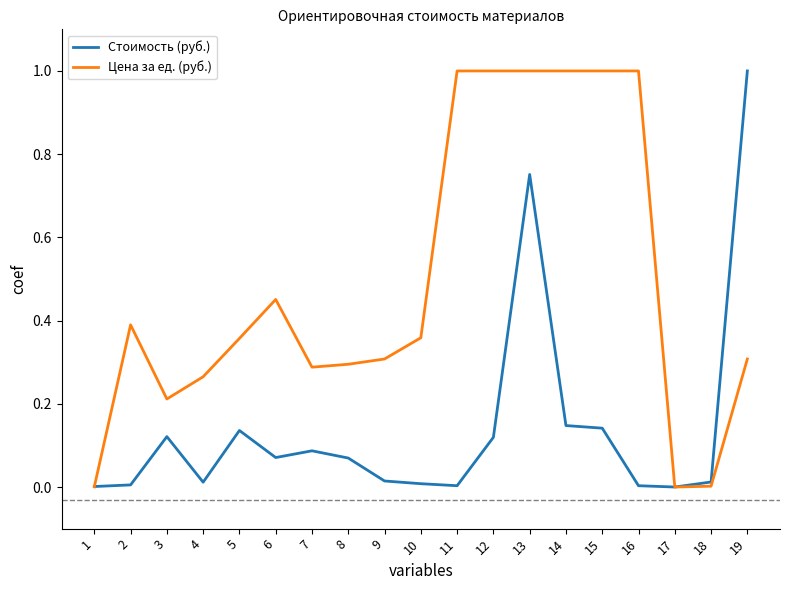

At which category is the sum across all series the highest?

13